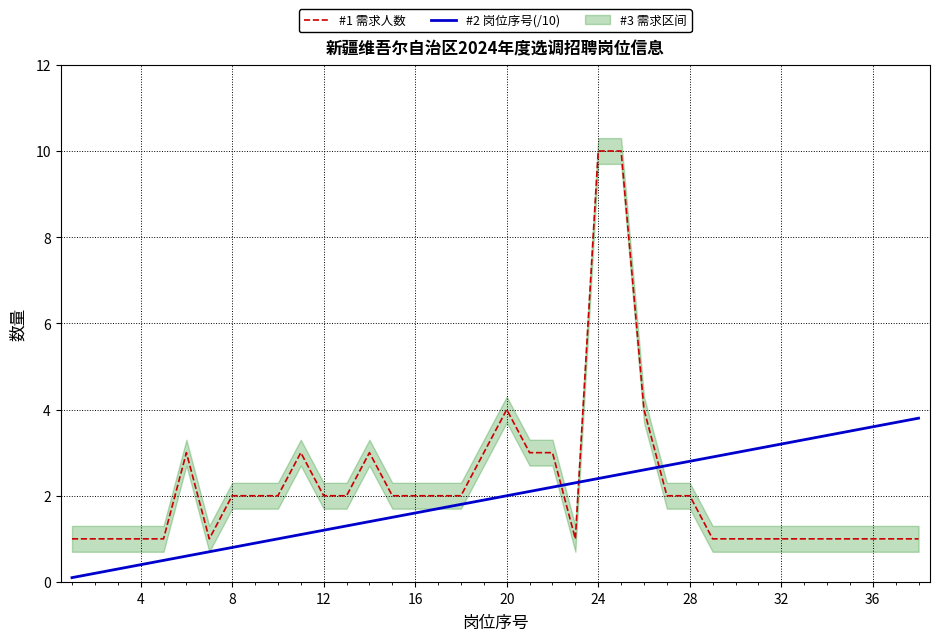

What is the difference between the maximum and minimum values in the #1 需求人数 series?

9.0